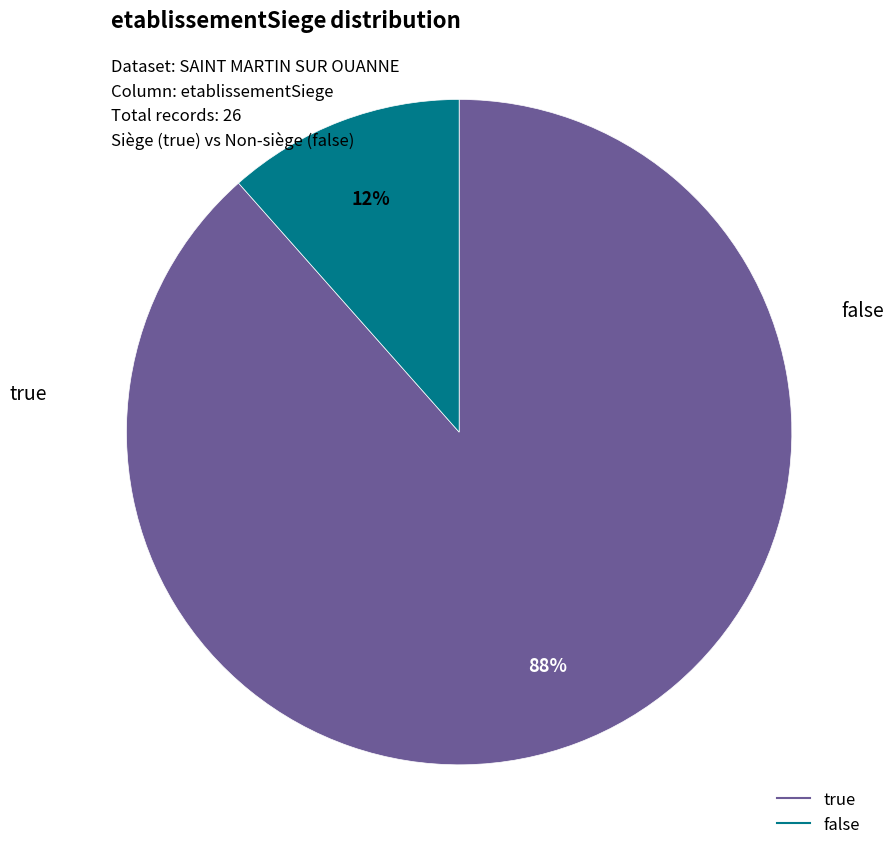

Is it true that true is 81% of the pie?

False